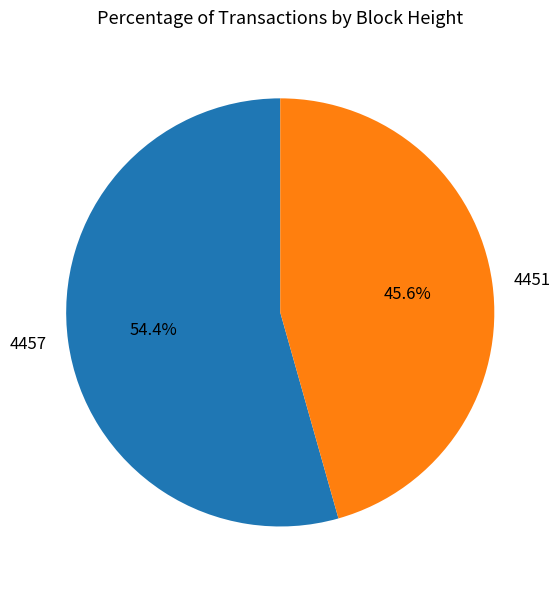

What percentage is NOT represented by 4457?

45.6%